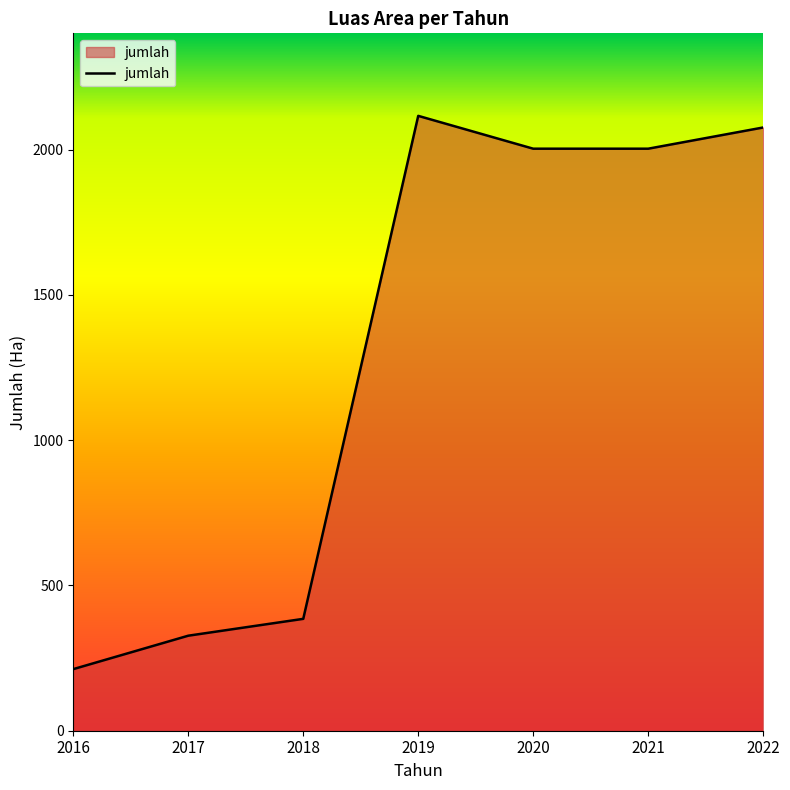

At which category does the data reach its first local peak?

2019